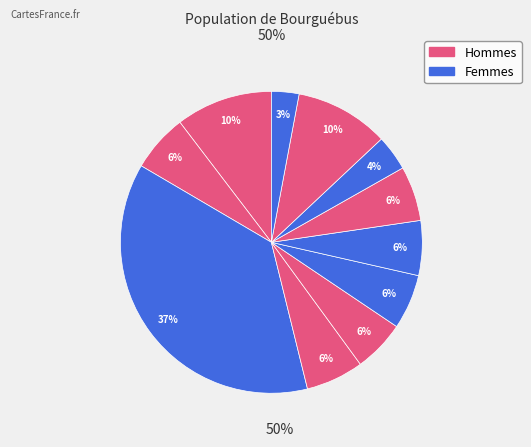

How many segments does this pie chart have?

11